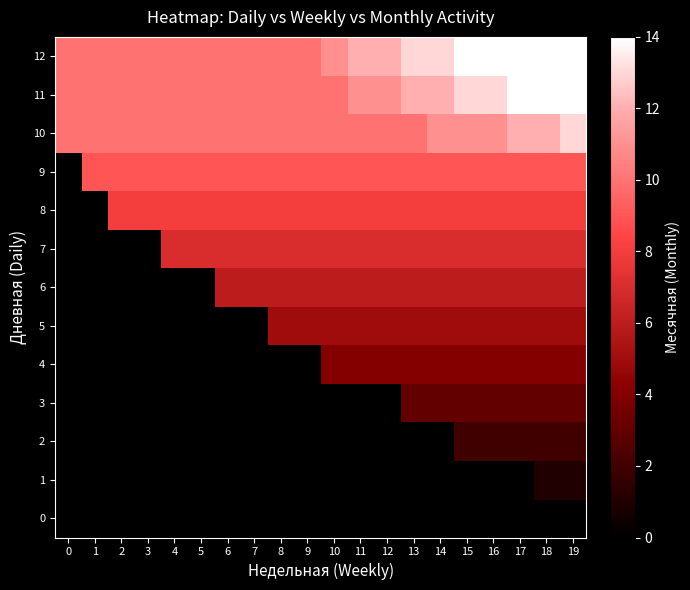

Rank the series by their maximum value, from highest to lowest.

11, 12, 10, 9, 8, 7, 6, 5, 4, 3, 2, 1, 0